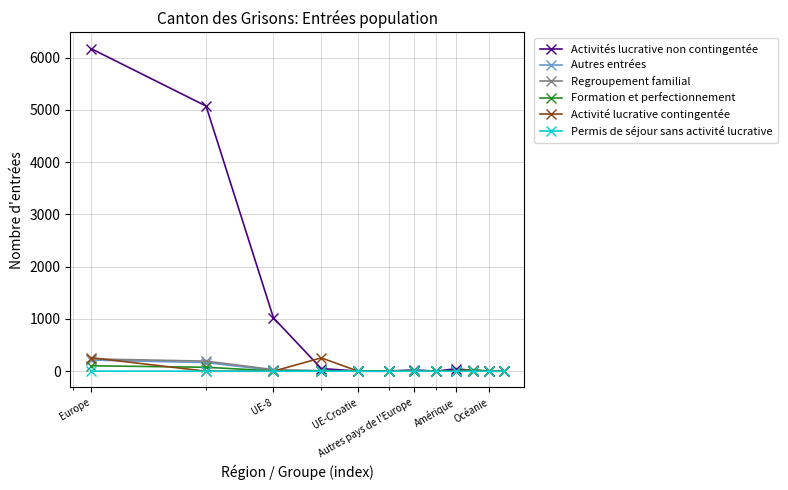

Does the chart have visible grid lines?

Yes